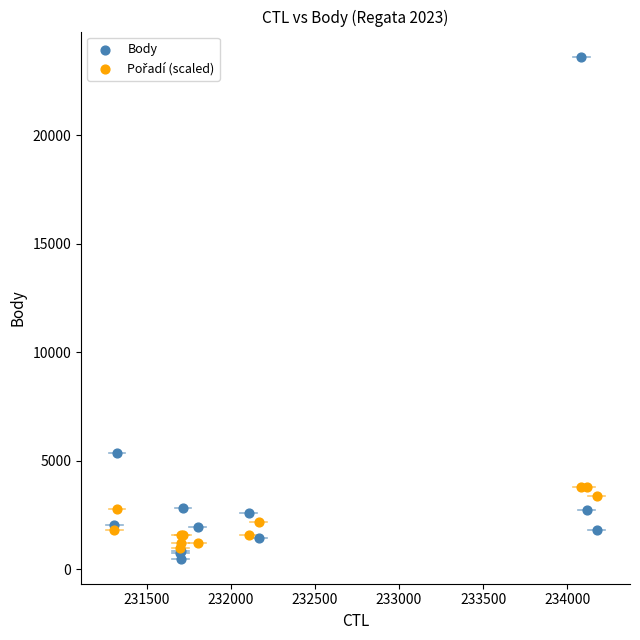

Across all series, what Y value is closest to 12053?

5355